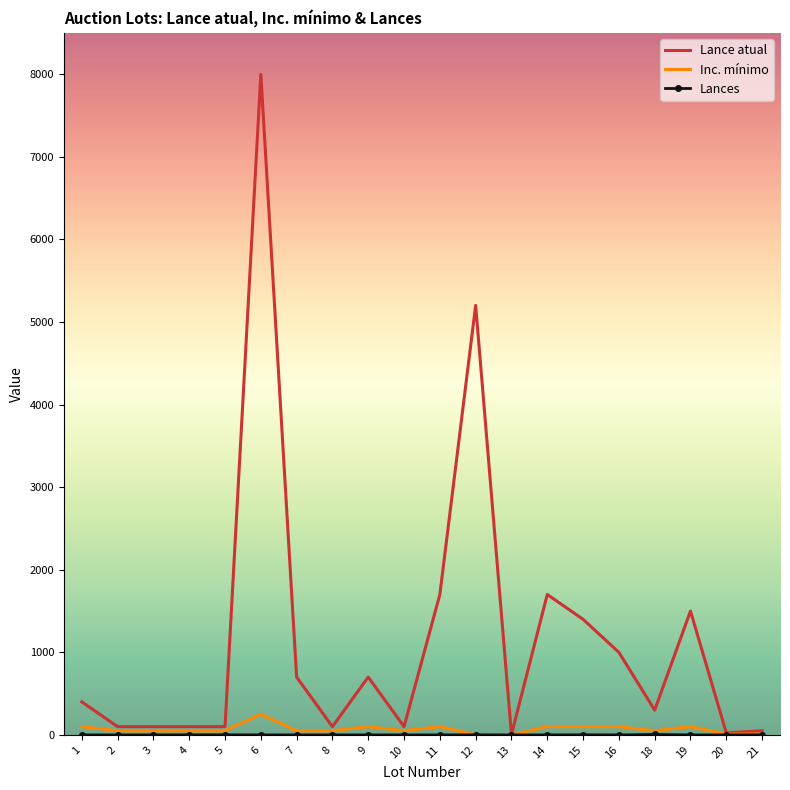

Between 4 and 14, which series saw the biggest shift?

Lance atual